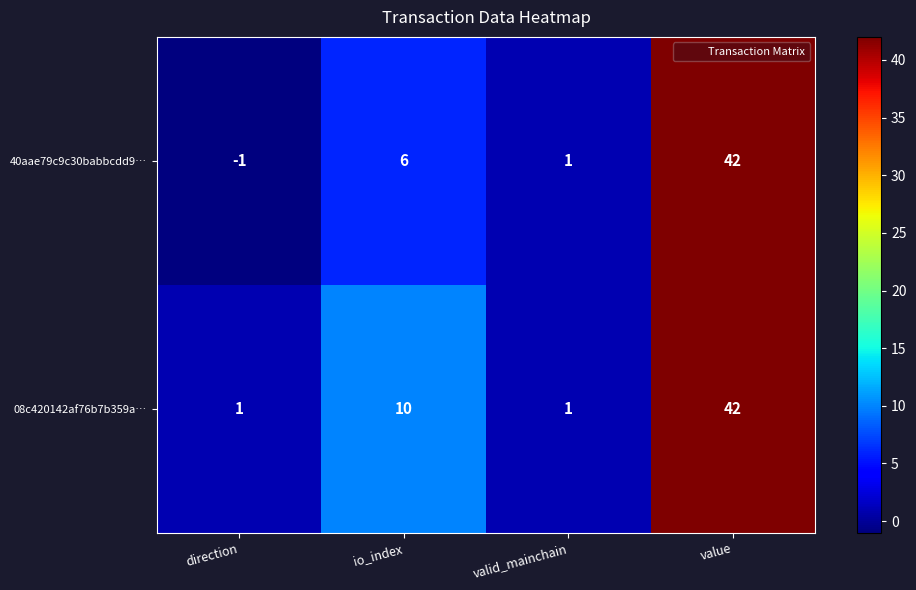

What is the average value of the 08c420142af76b7b359a… series?

14